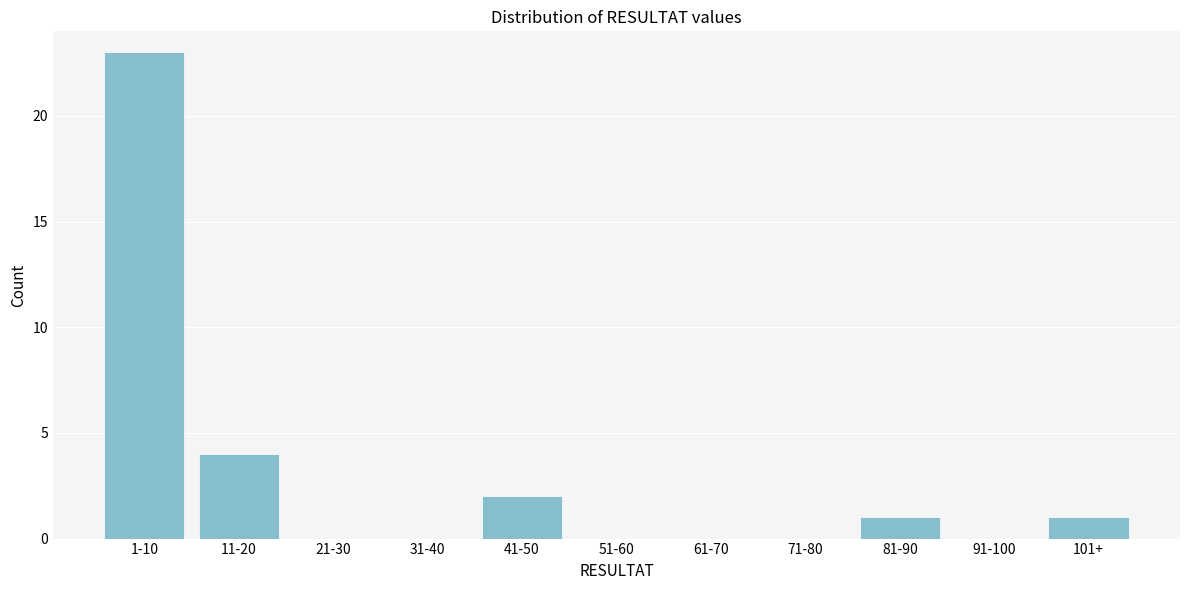

Reading left to right, extract all data points from this chart.

1-10=23	11-20=4	21-30=0	31-40=0	41-50=2	51-60=0	61-70=0	71-80=0	81-90=1	91-100=0	101+=1